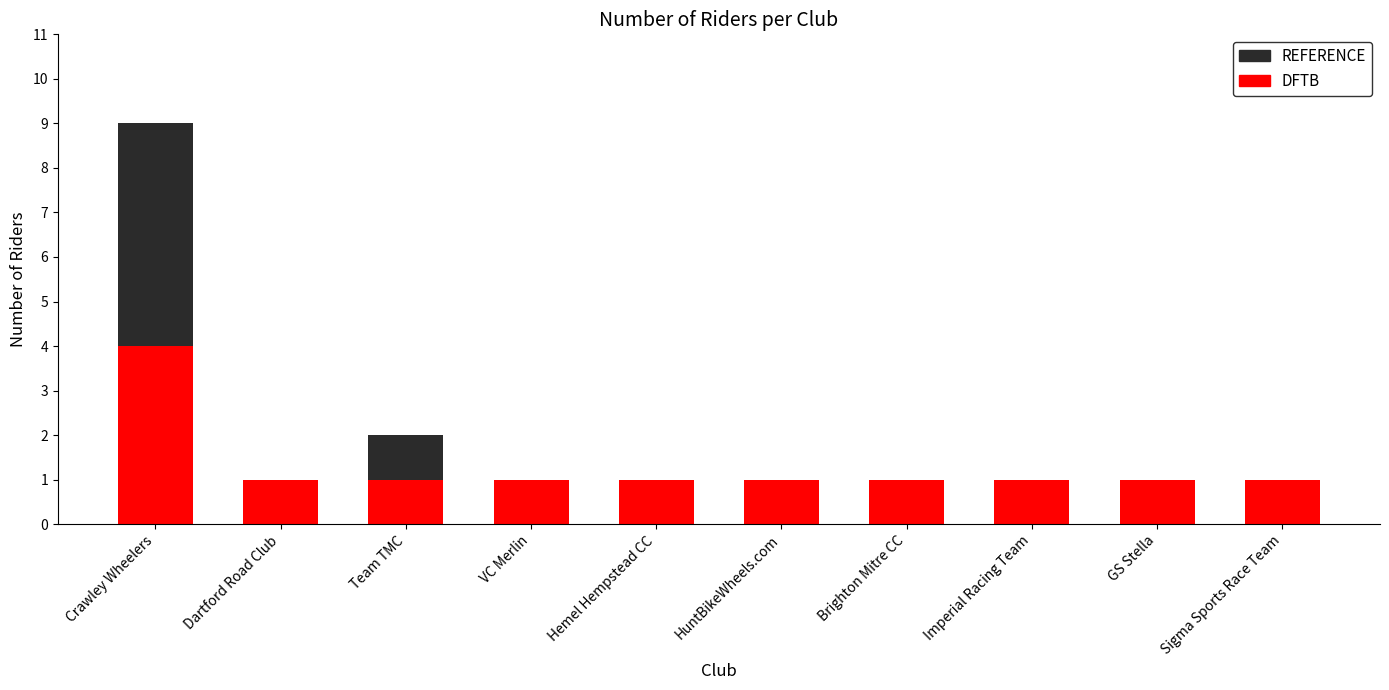

Reading left to right, list the values for the DFTB series.

Crawley Wheelers=4	Dartford Road Club=1	Team TMC=1	VC Merlin=1	Hemel Hempstead CC=1	HuntBikeWheels.com=1	Brighton Mitre CC=1	Imperial Racing Team=1	GS Stella=1	Sigma Sports Race Team=1